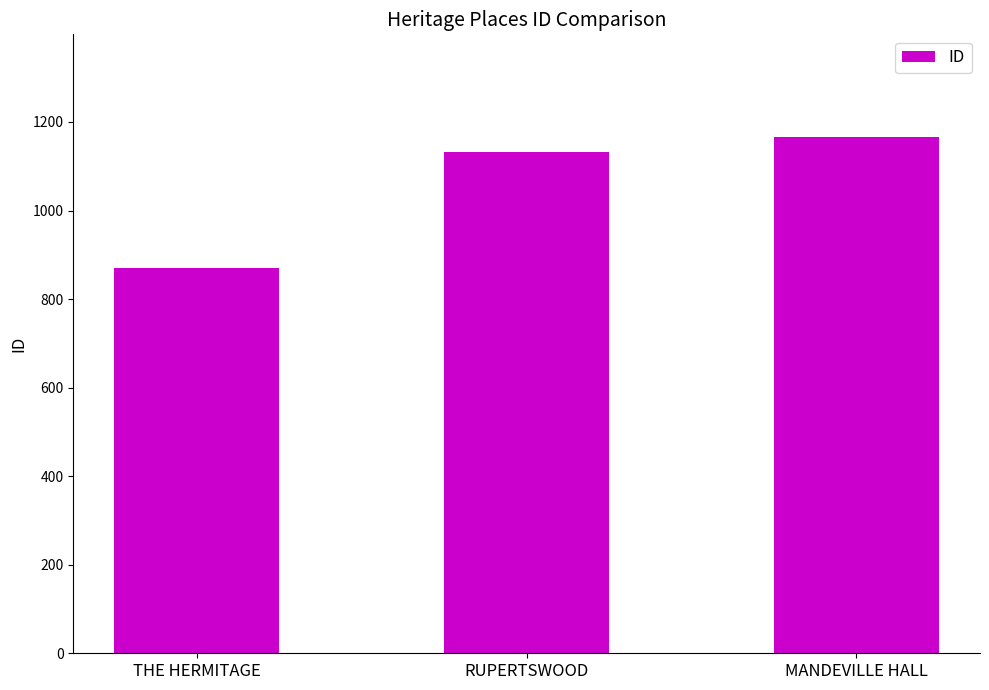

At which category does the chart reach its peak across all series?

MANDEVILLE HALL